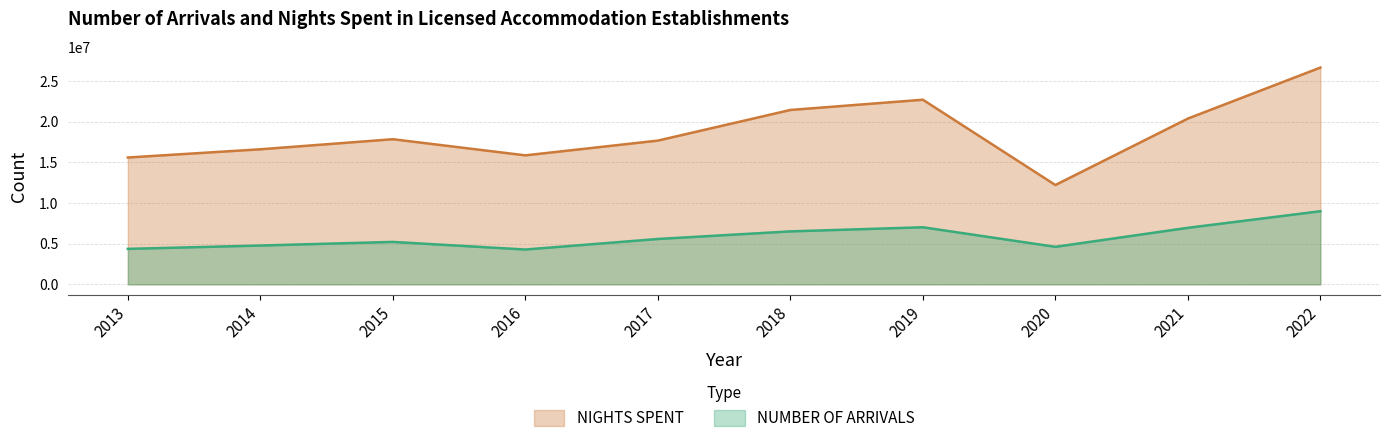

True or false: NUMBER OF ARRIVALS and NIGHTS SPENT intersect in this chart.

False